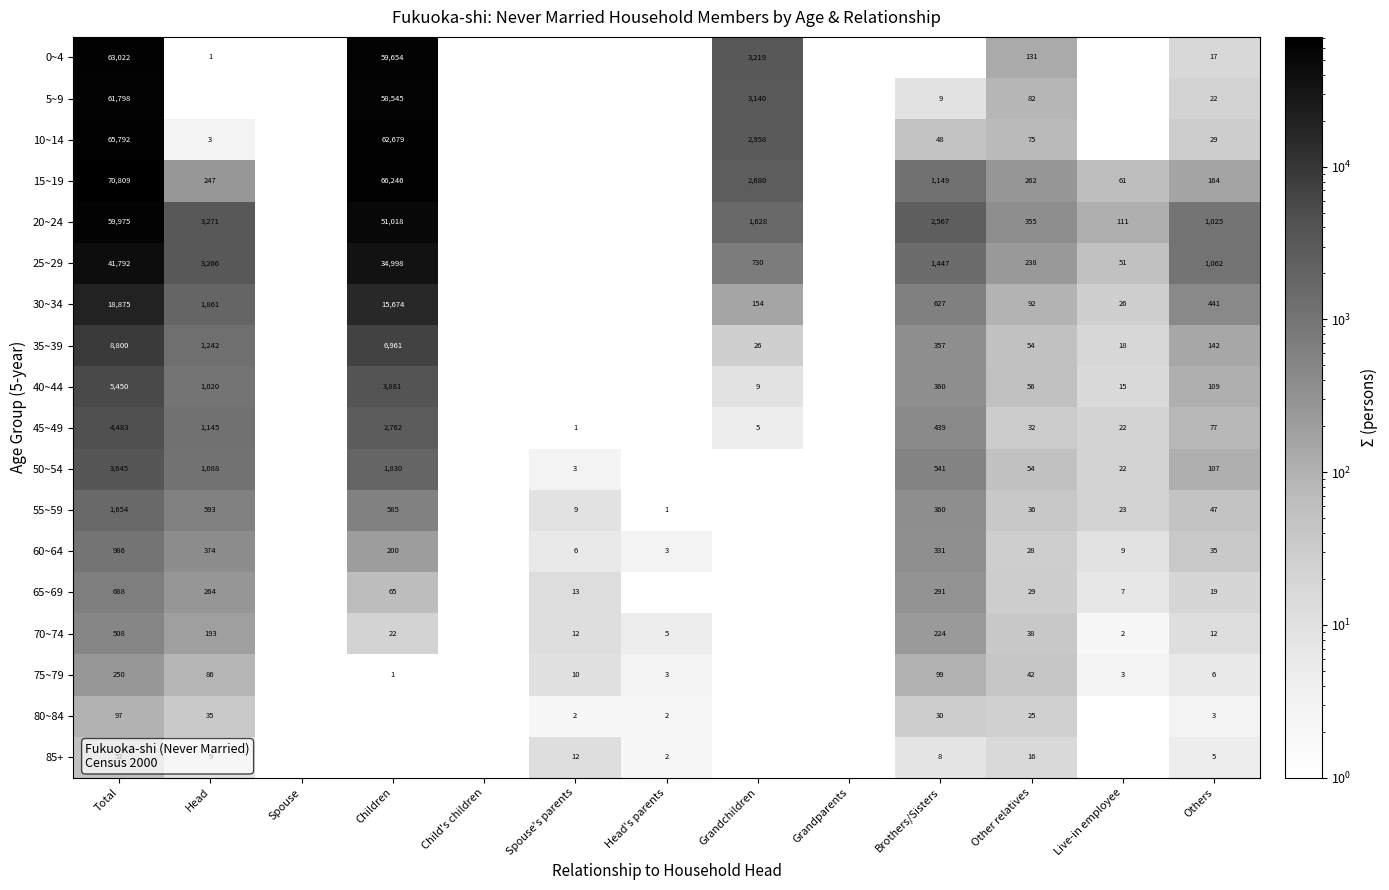

Is the value of 40~44 at Grandchildren greater than the value of 55~59 at Head?

No